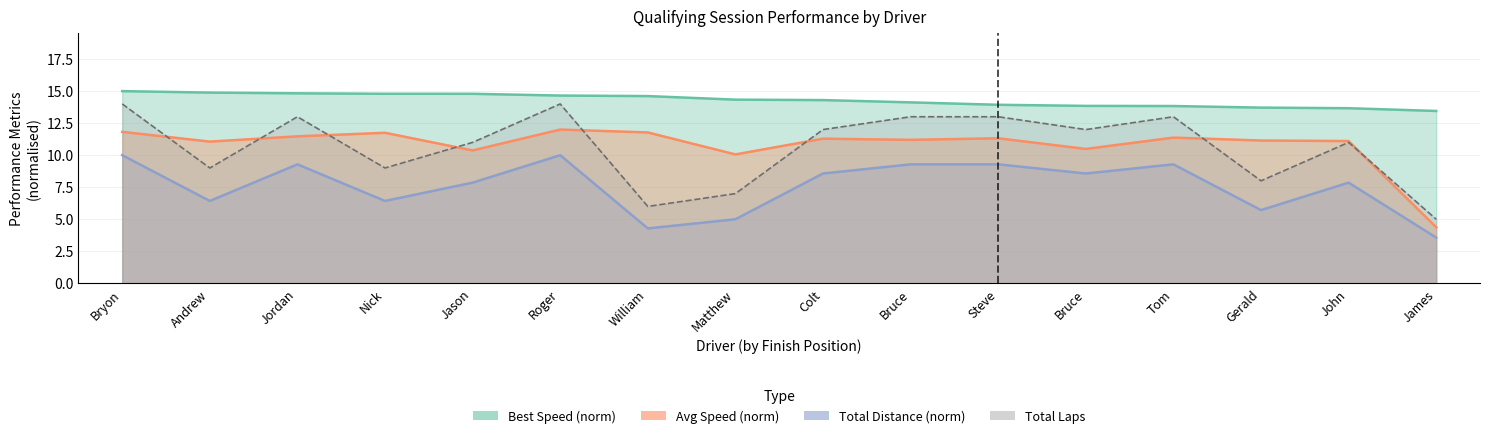

What position from the right is Jordan Wickert?

14